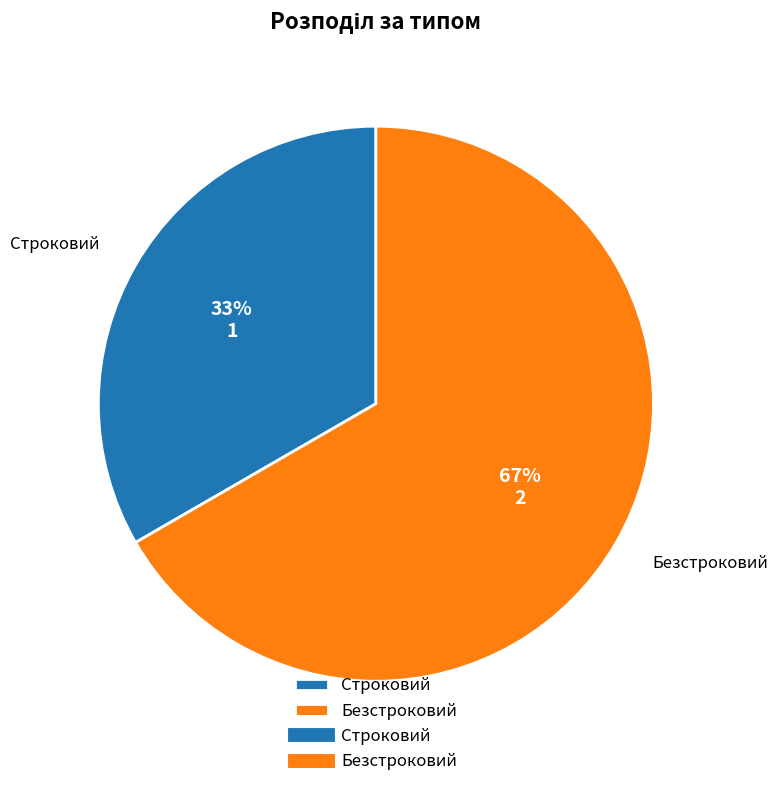

Rank the categories by value from highest to lowest.

Безстроковий, Строковий